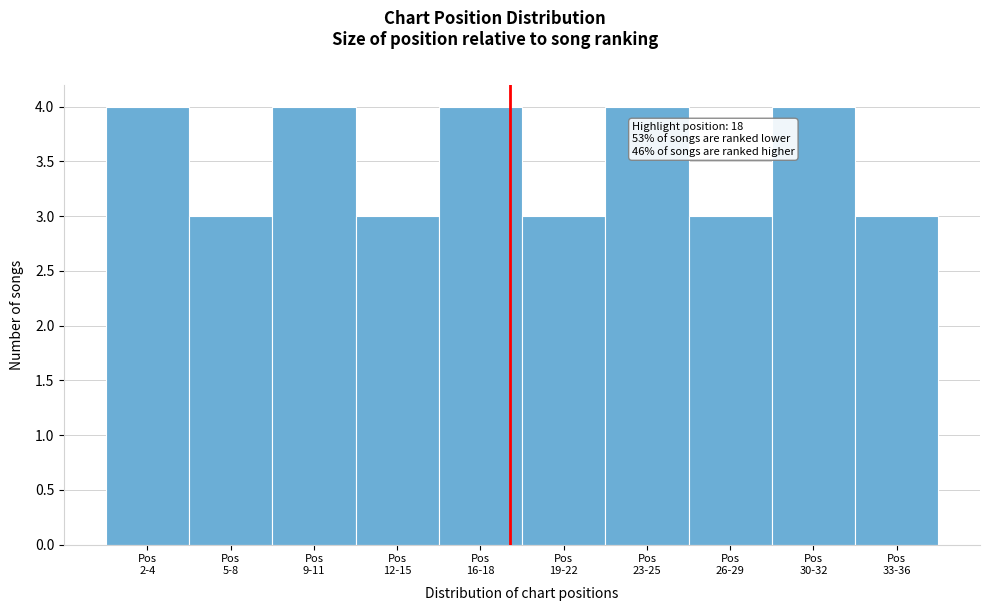

Reading left to right, list all the values displayed in this chart.

4	3	4	3	4	3	4	3	4	3